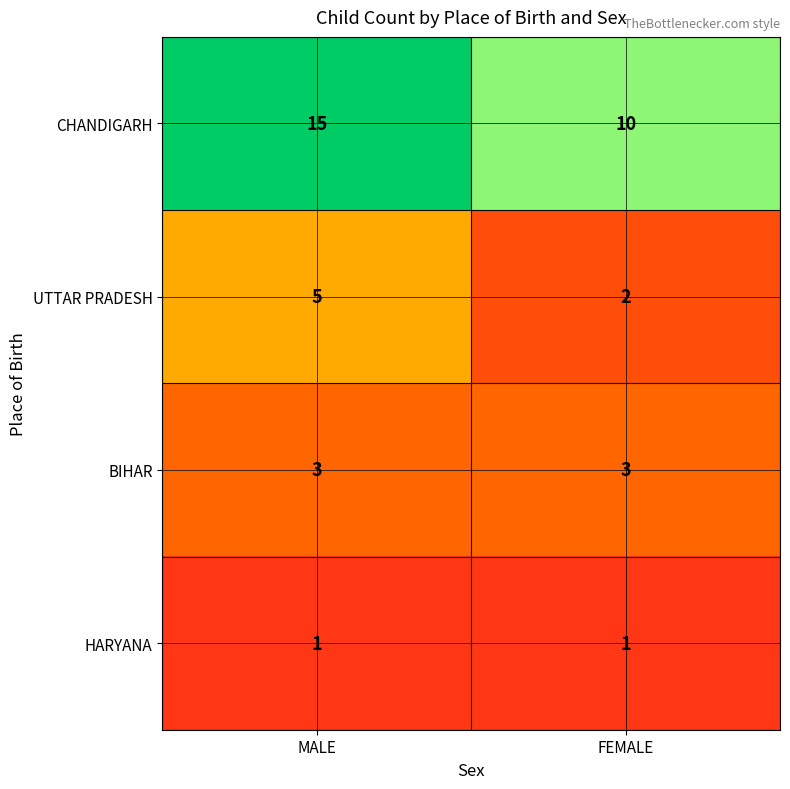

What is the highest value of the CHANDIGARH series?

15